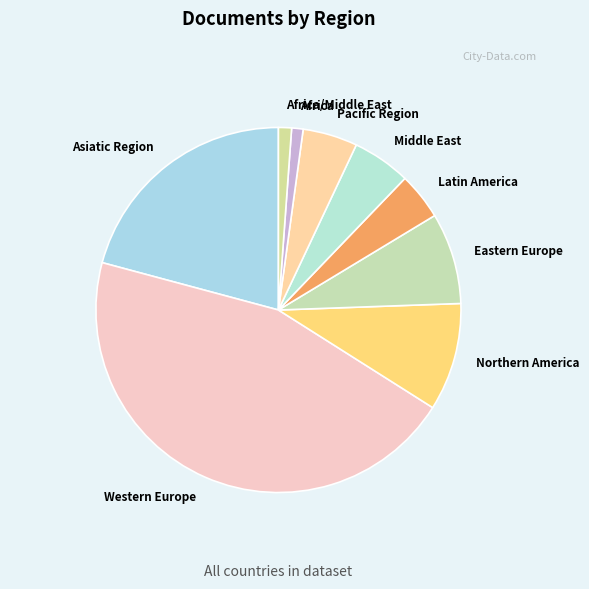

The Latin America slice represents 4% of the pie. True or false?

True